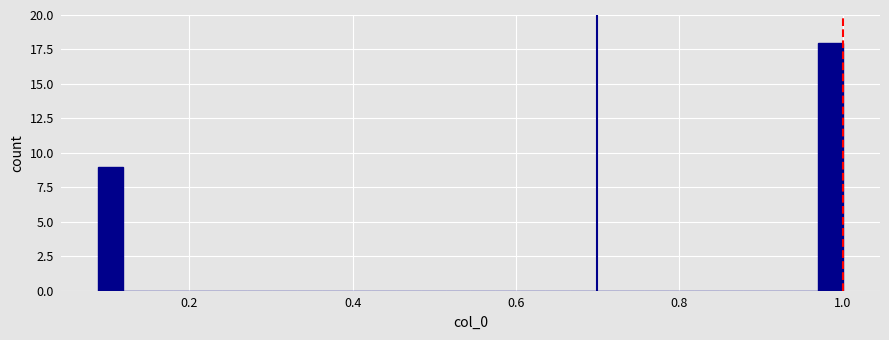

Read against the x-axis, roughly where is the centre of the tallest bar?

0.98